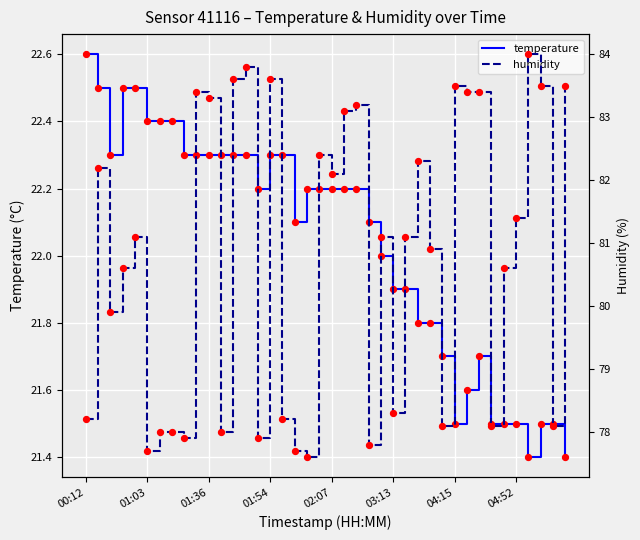

Which category has the highest value in the temperature series?

00:12